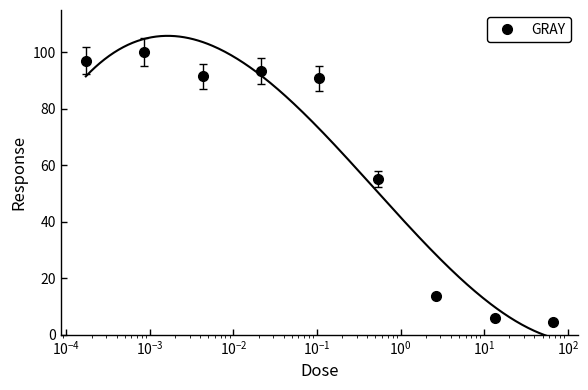

What is the highest value of the GRAY series?

100.2